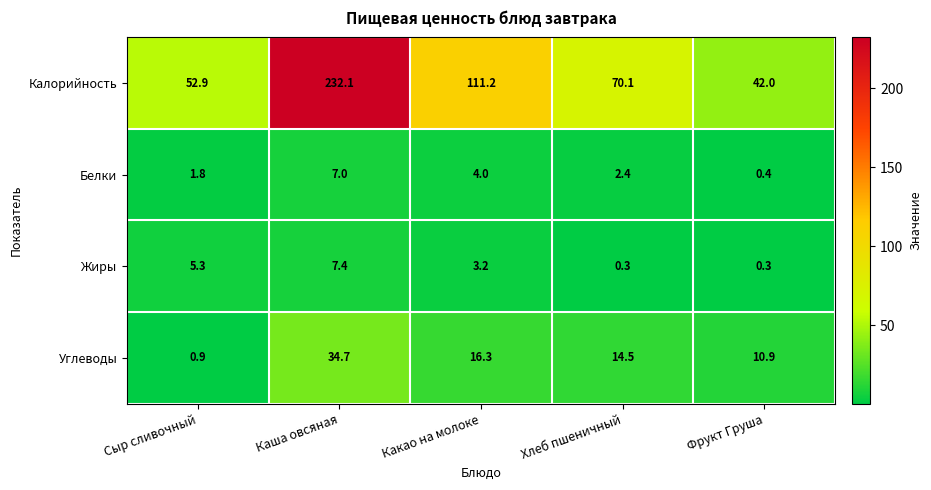

Which series has the widest spread of values?

Калорийность